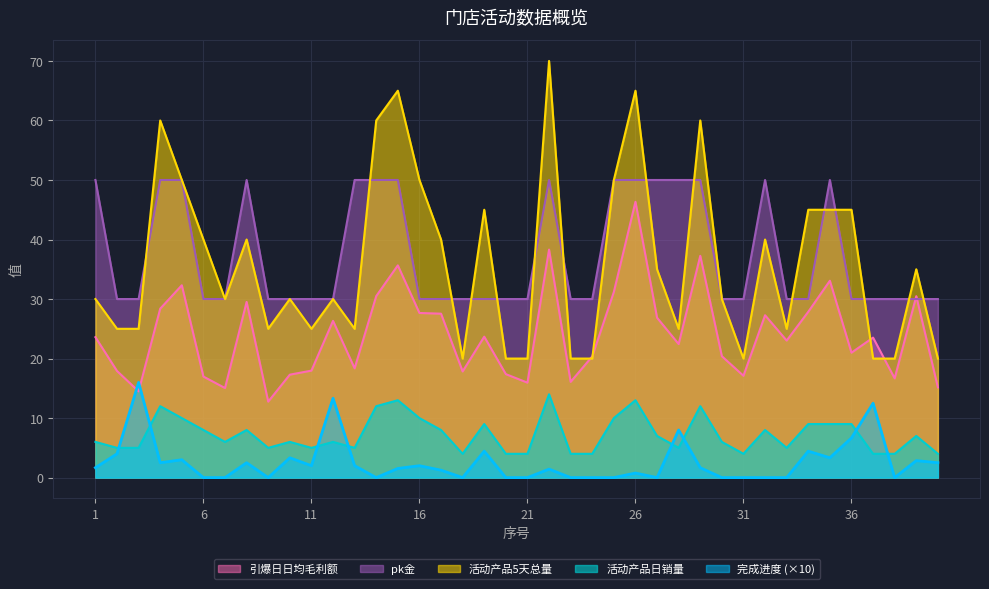

Between 5 and 8, which is larger?

5